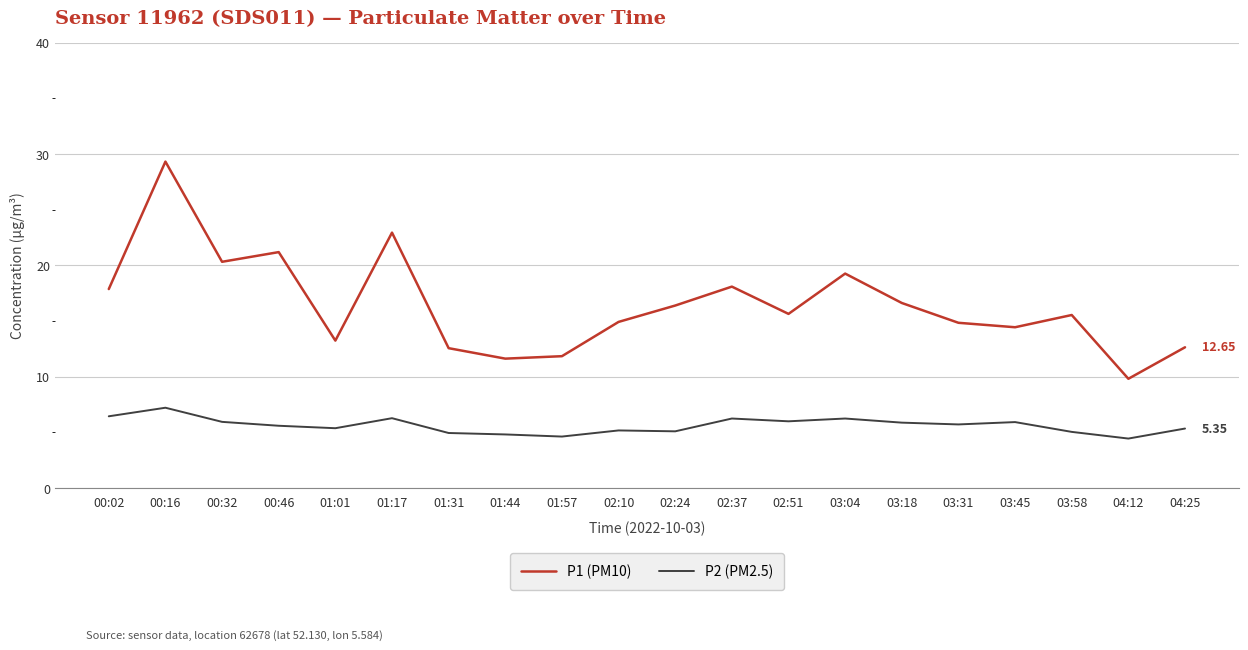

How many interior local peaks does the P1 (PM10) series have?

6